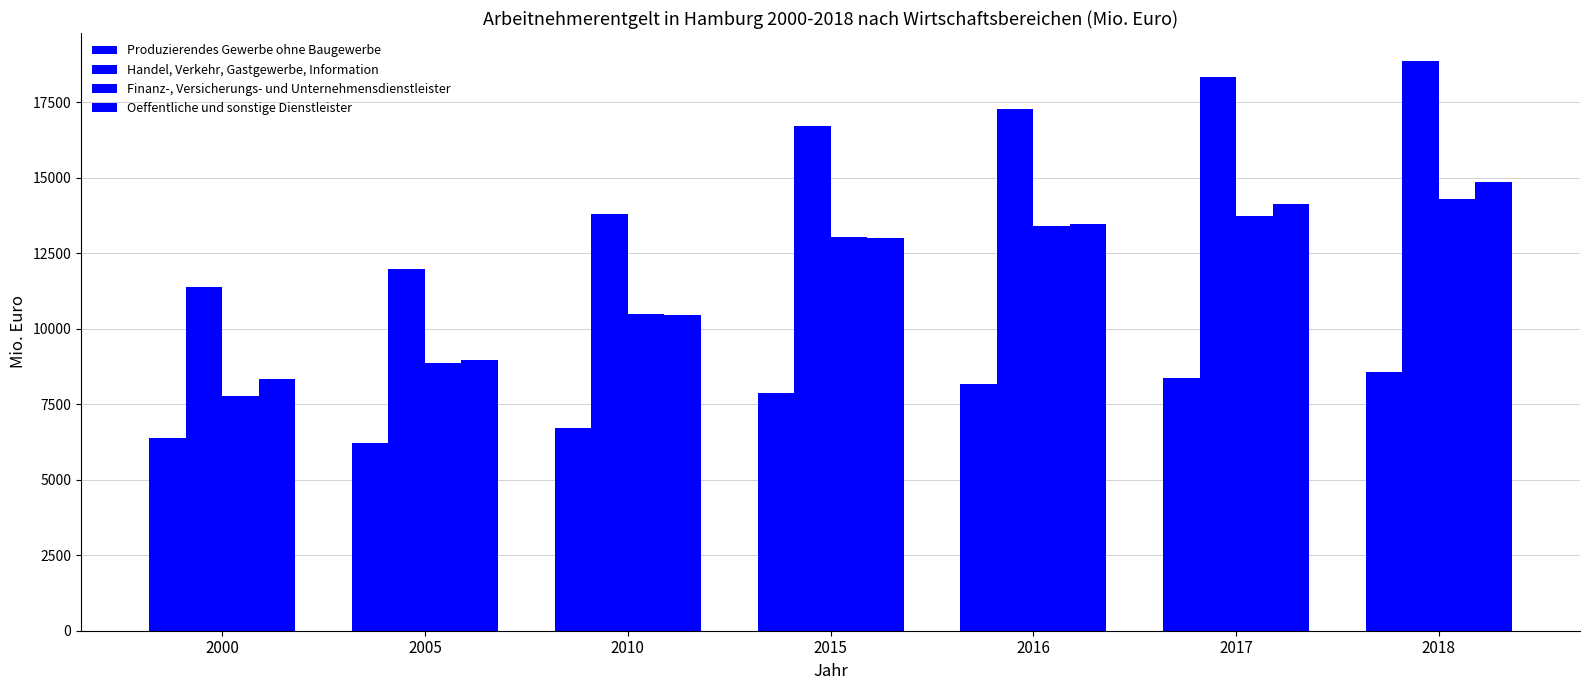

How many categories are shown in the chart?

7